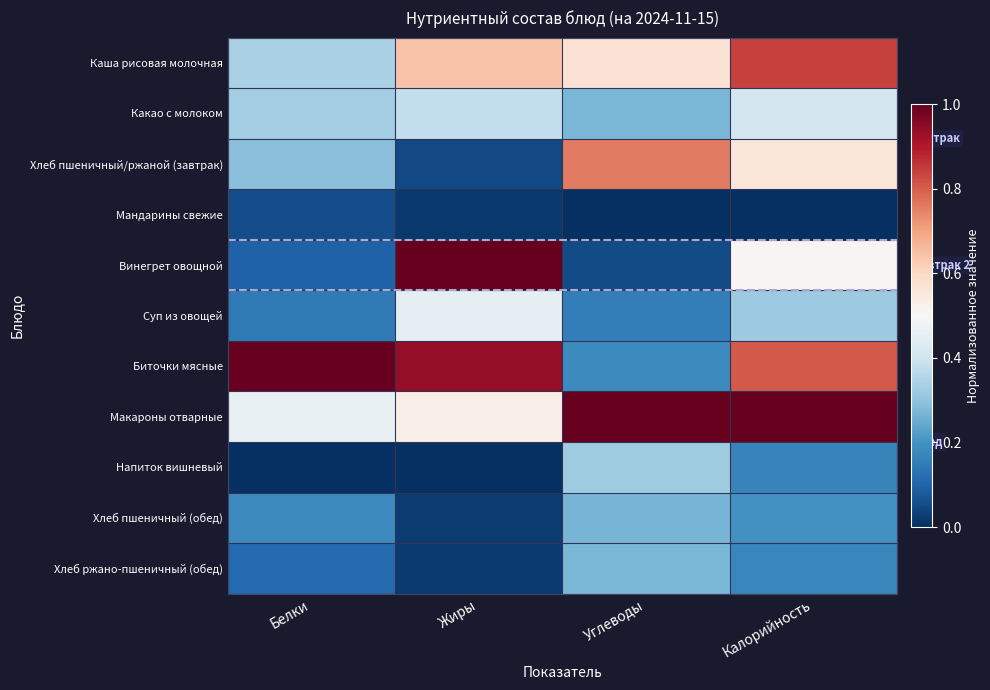

Rank the series by their maximum value, from highest to lowest.

Винегрет овощной, Биточки мясные, Макароны отварные, Каша рисовая молочная, Хлеб пшеничный/ржаной (завтрак), Суп из овощей, Какао с молоком, Напиток вишневый, Хлеб ржано-пшеничный (обед), Хлеб пшеничный (обед), Мандарины свежие